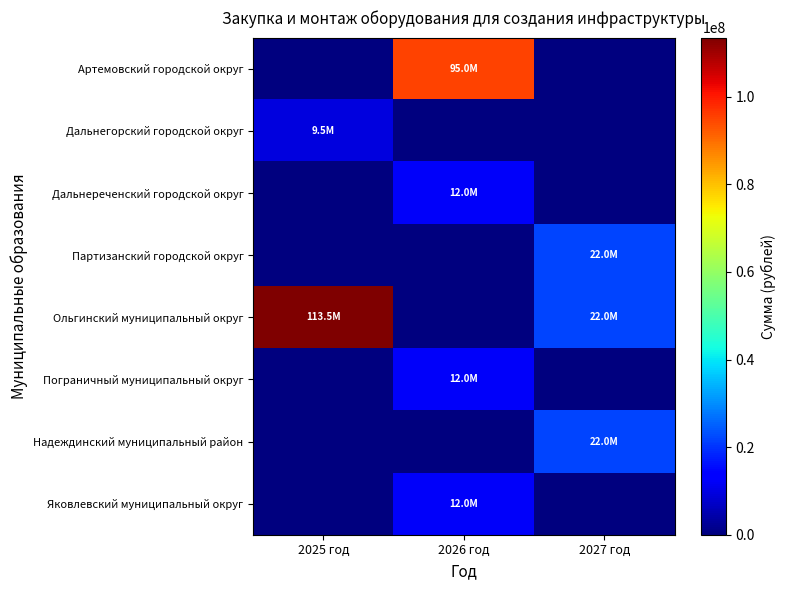

Reading left to right, extract all data points from this chart.

Артемовский городской округ: 2025 год=0.0	2026 год=95000000.0	2027 год=0.0
Дальнегорский городской округ: 2025 год=9480000.0	2026 год=0.0	2027 год=0.0
Дальнереченский городской округ: 2025 год=0.0	2026 год=12000000.0	2027 год=0.0
Партизанский городской округ: 2025 год=0.0	2026 год=0.0	2027 год=22000000.0
Ольгинский муниципальный округ: 2025 год=113486678.9	2026 год=0.0	2027 год=22000000.0
Пограничный муниципальный округ: 2025 год=0.0	2026 год=12000000.0	2027 год=0.0
Надеждинский муниципальный район: 2025 год=0.0	2026 год=0.0	2027 год=22000000.0
Яковлевский муниципальный округ: 2025 год=0.0	2026 год=12000000.0	2027 год=0.0